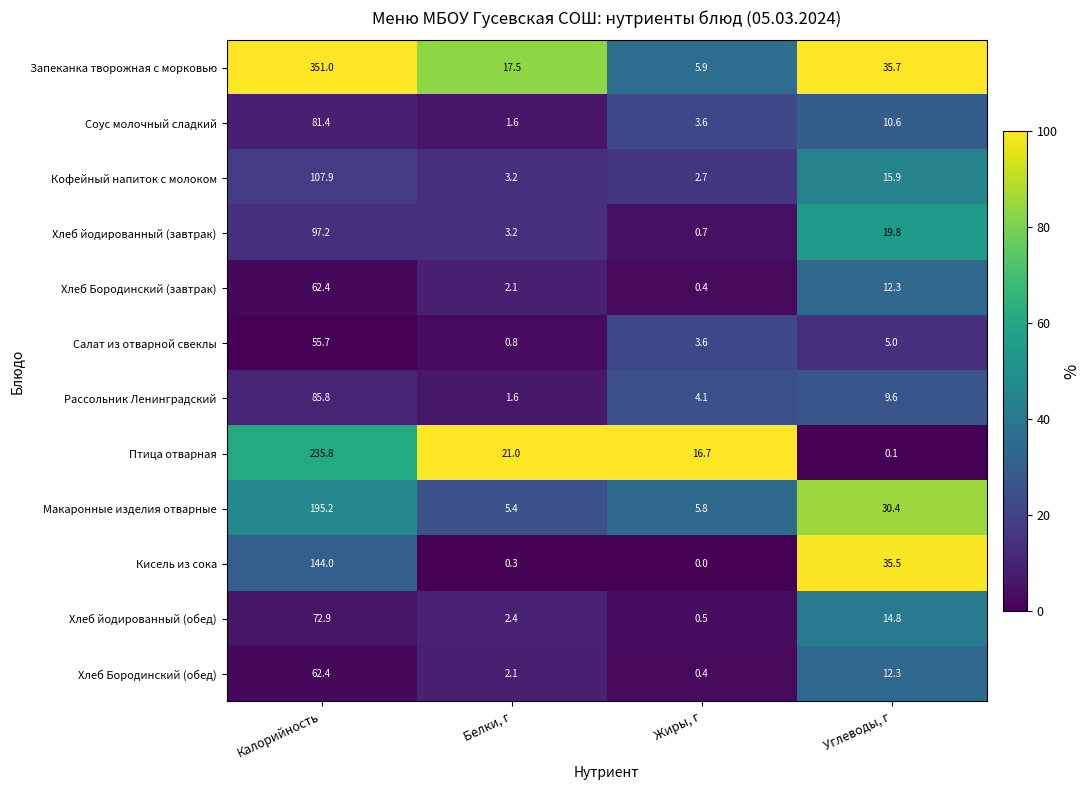

Rank the categories by Хлеб Бородинский (завтрак) value from lowest to highest.

Жиры, г, Белки, г, Углеводы, г, Калорийность